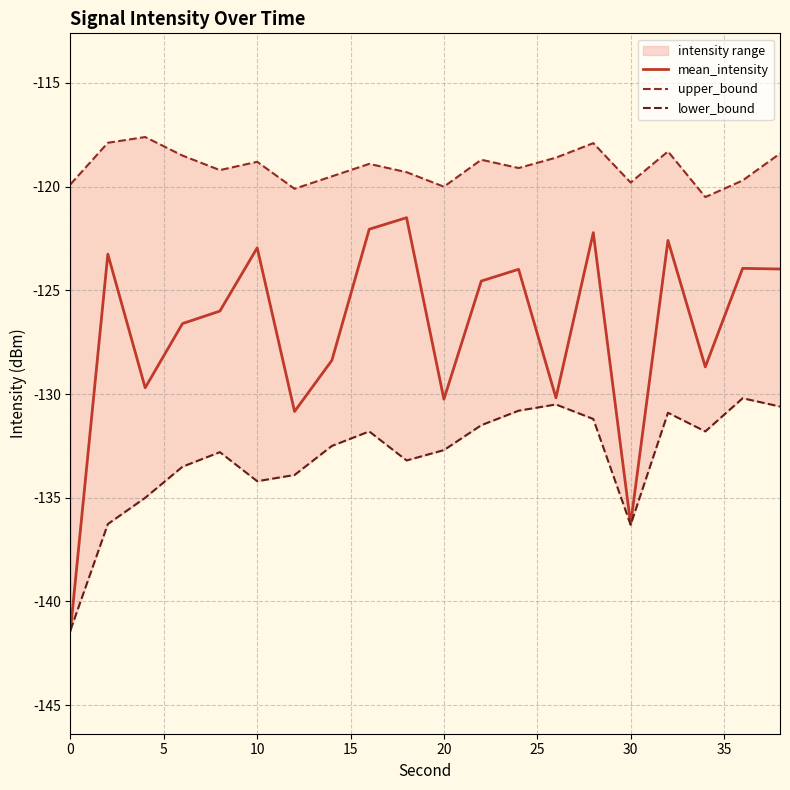

What is the minimum value for mean_intensity?

-141.4